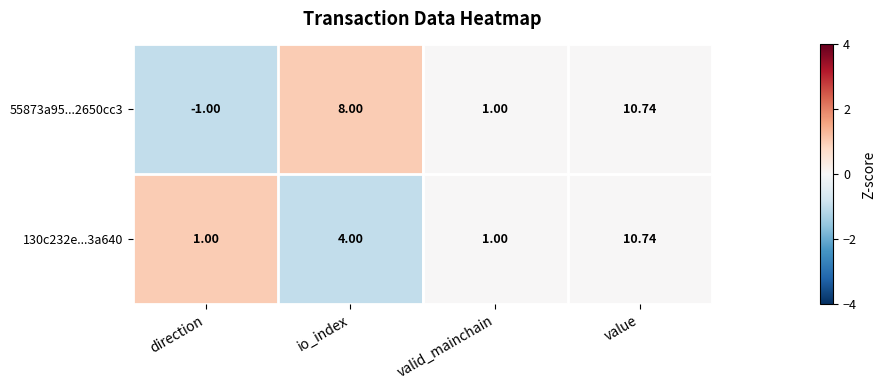

At which label does 55873a95...2650cc3 reach its peak?

value